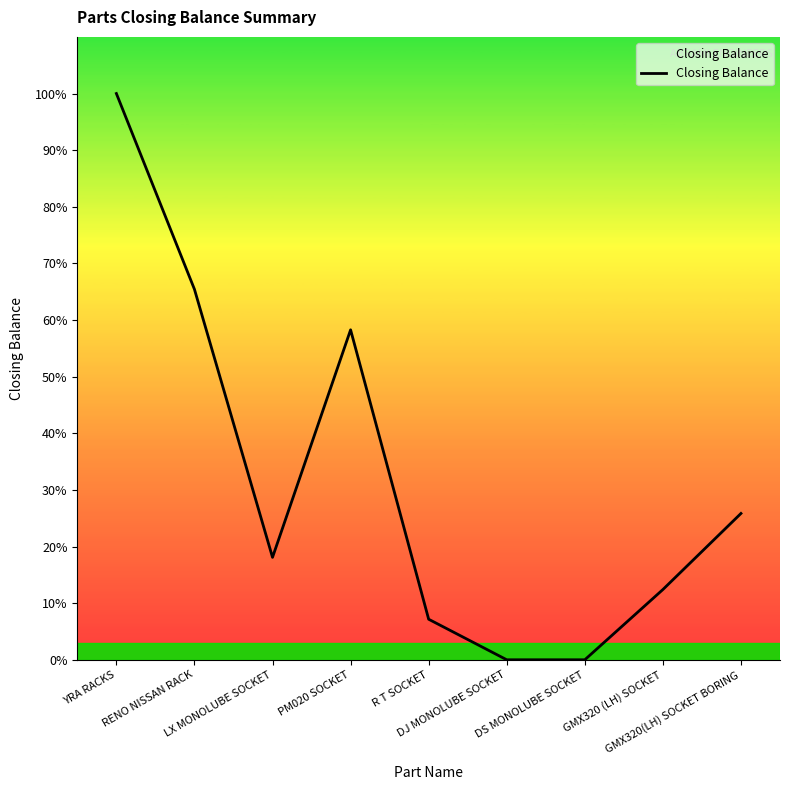

Which has a higher value, GMX320(LH) SOCKET BORING or LX MONOLUBE SOCKET?

GMX320(LH) SOCKET BORING